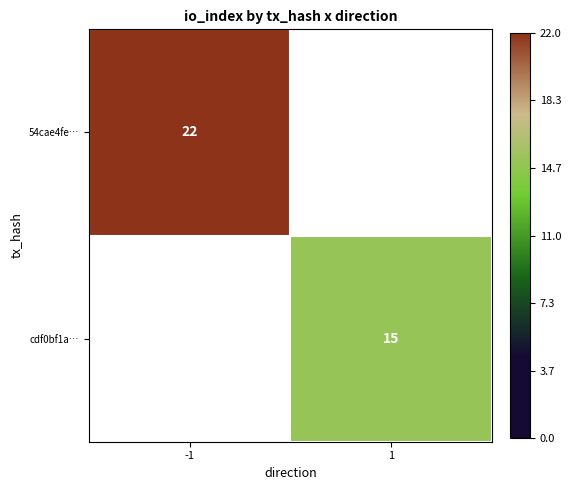

The cdf0bf1a… series shows 25 at 1. True or false?

False